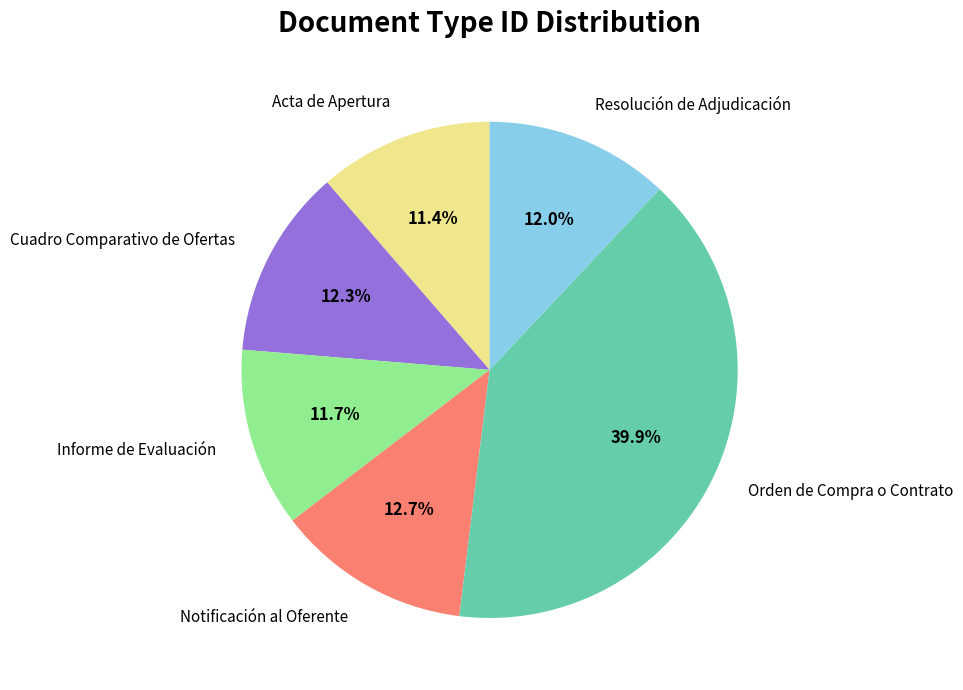

What is the largest slice in the pie chart?

Orden de Compra o Contrato